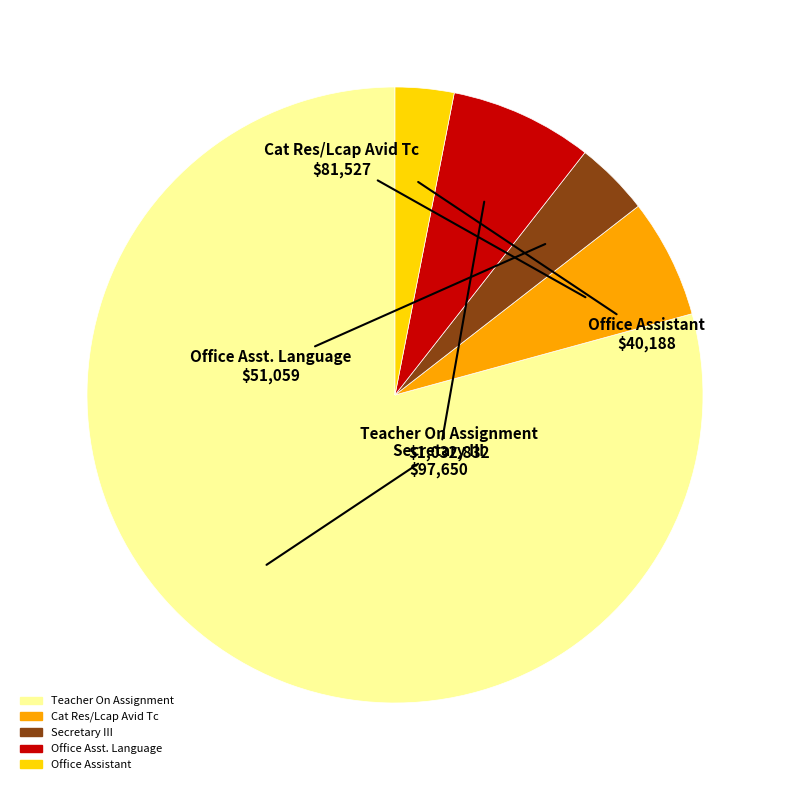

Rank the categories by value from highest to lowest.

Teacher On Assignment, Office Asst. Language, Cat Res/Lcap Avid Tc, Secretary III, Office Assistant